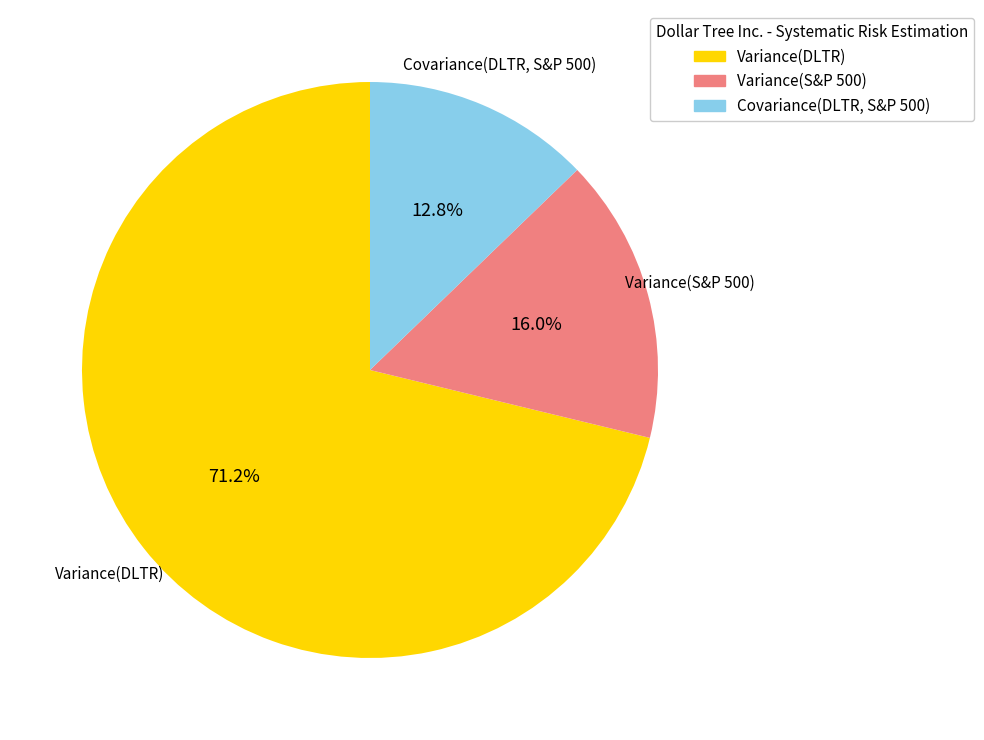

The Variance(DLTR) slice represents 65% of the pie. True or false?

False